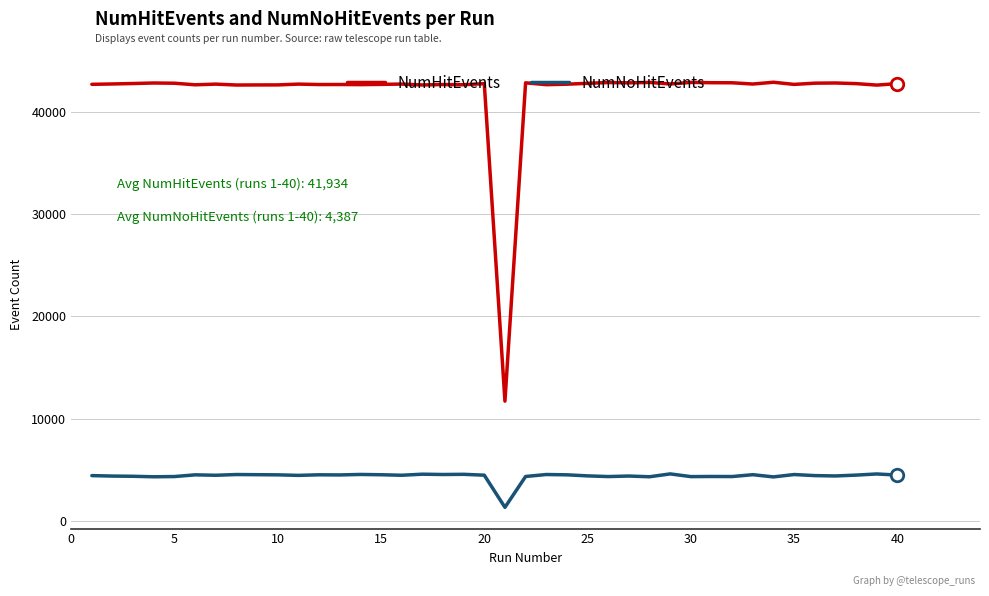

Which series has the widest spread of values?

NumHitEvents